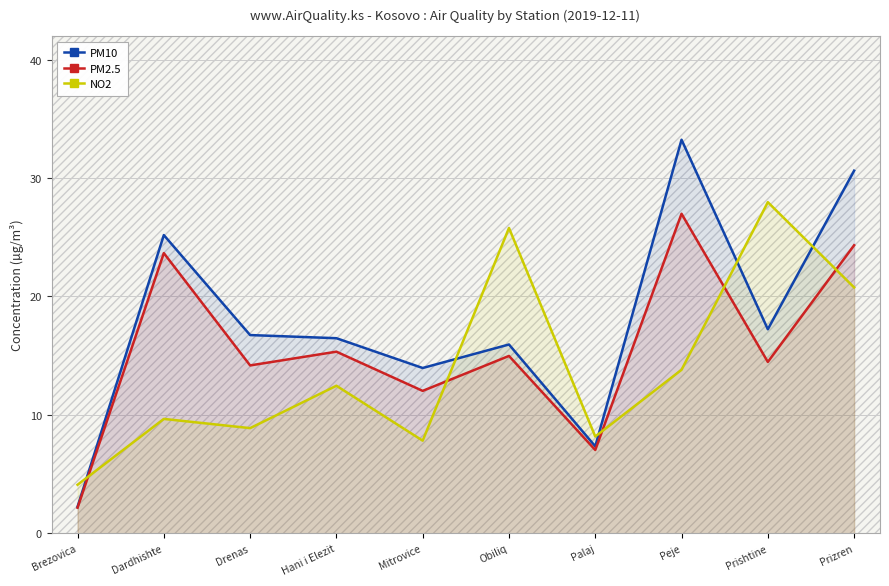

At which category is the sum across all series the highest?

Prizren